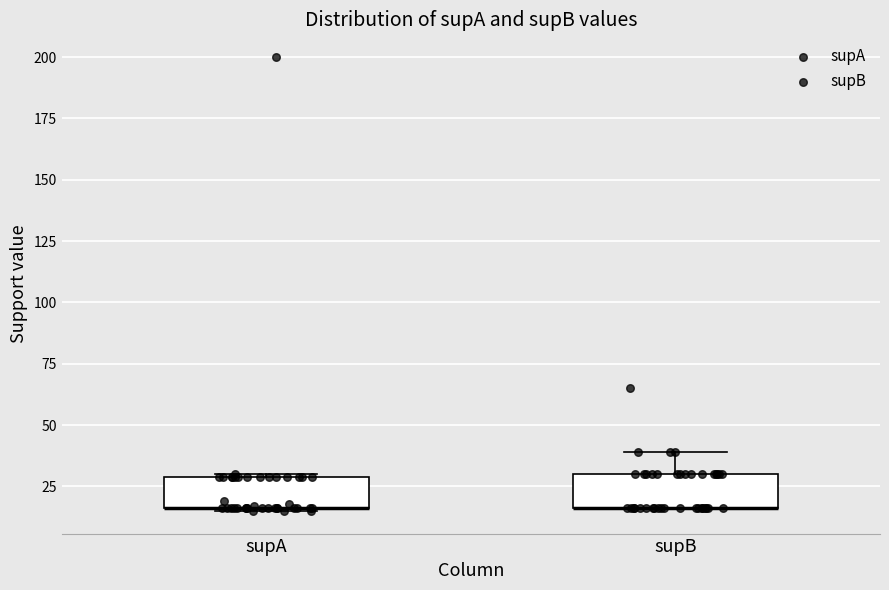

Reading left to right, transcribe this box plot: for each box, give where its median line is, the range the box spans, and where its two whiskers end, as read against the y-axis. The values are not printed on the chart, so give them approximately, as read against the axis.

supA: median 15 (drawn on the box's lower edge), box 15 to 30, whiskers 15 to 30
supB: median 15 (drawn on the box's lower edge), box 15 to 30, whiskers 15 to 40